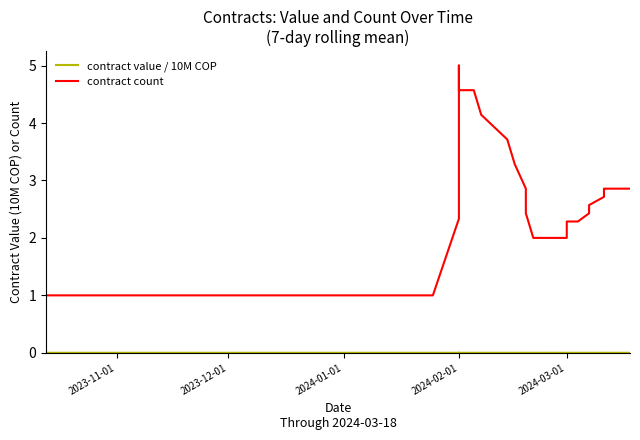

Reading left to right, transcribe all the data shown in this chart.

contract value / 10M COP: 0.0	0.0	0.0	0.0	0.0	0.0	0.0	0.0	0.0	0.0	0.0	0.0	0.0	0.0	0.0	0.0	0.0	0.0	0.0	0.0	0.0	0.0	0.0	0.0	0.0	0.0	0.0	0.0	0.0	0.0	0.0	0.0	0.0	0.0	0.0	0.0	0.0	0.0	0.0	0.0
contract count: 1.0	1.0	2.3	3.0	3.4	3.7	3.9	4.4	5.0	5.0	4.6	4.6	4.6	4.6	4.1	3.7	3.3	3.3	2.9	2.4	2.0	2.0	2.0	2.0	2.0	2.0	2.0	2.0	2.0	2.1	2.3	2.3	2.4	2.6	2.7	2.9	2.9	2.9	2.9	2.9